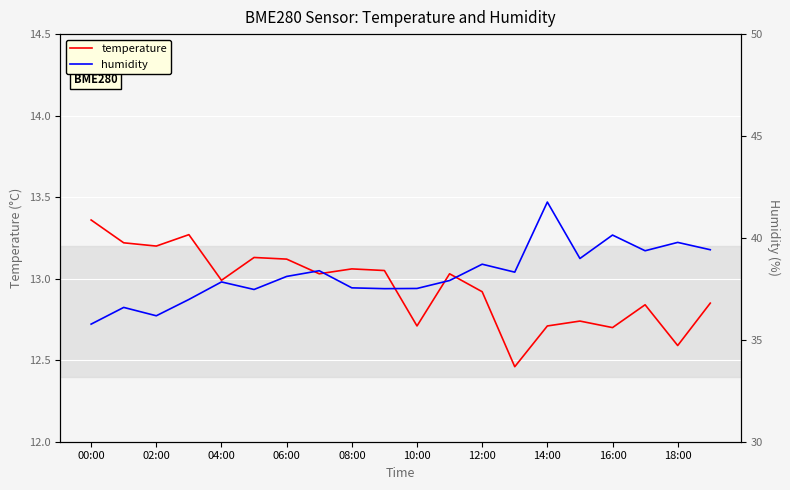

Which series has the largest total across all categories?

humidity